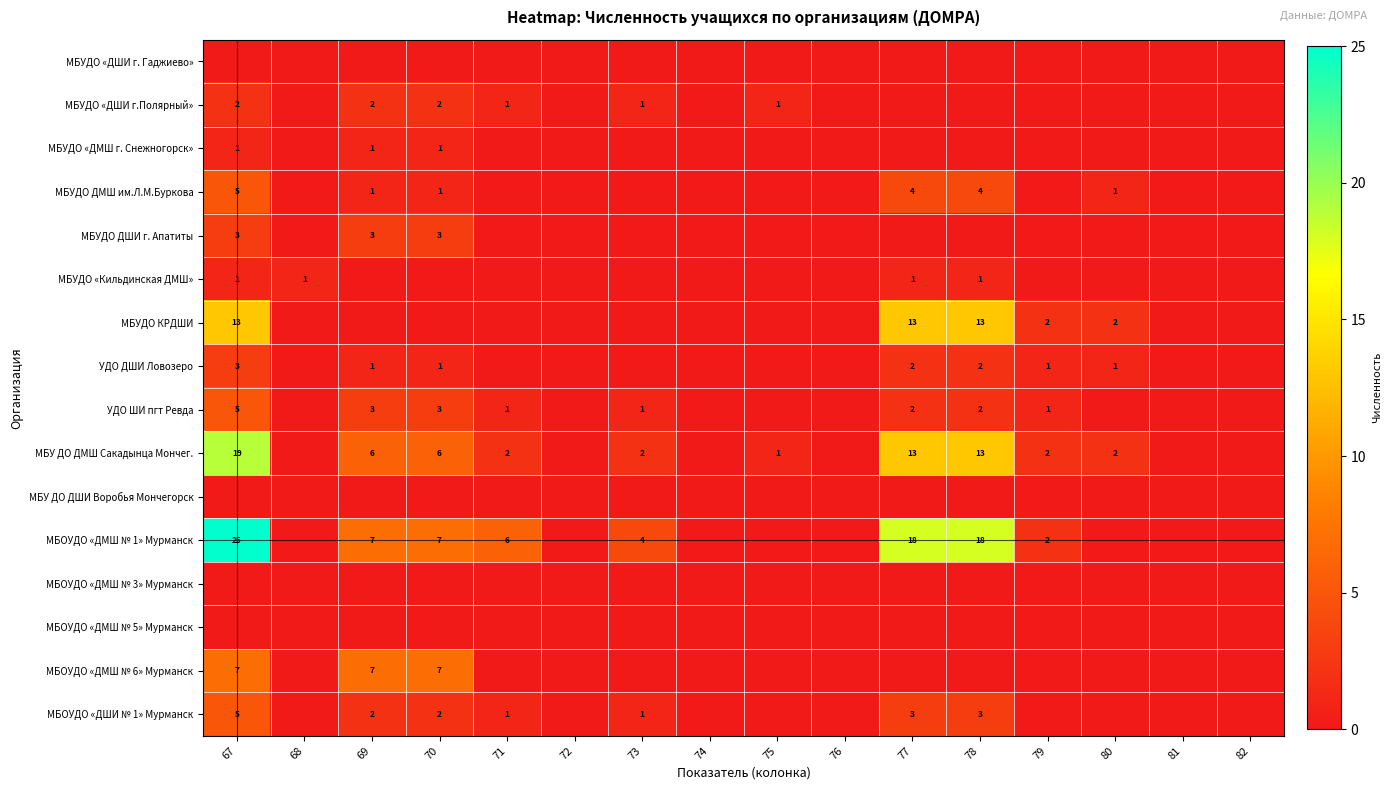

Is it true that МБОУДО «ДШИ № 1» Мурманск equals 2 at 71?

False